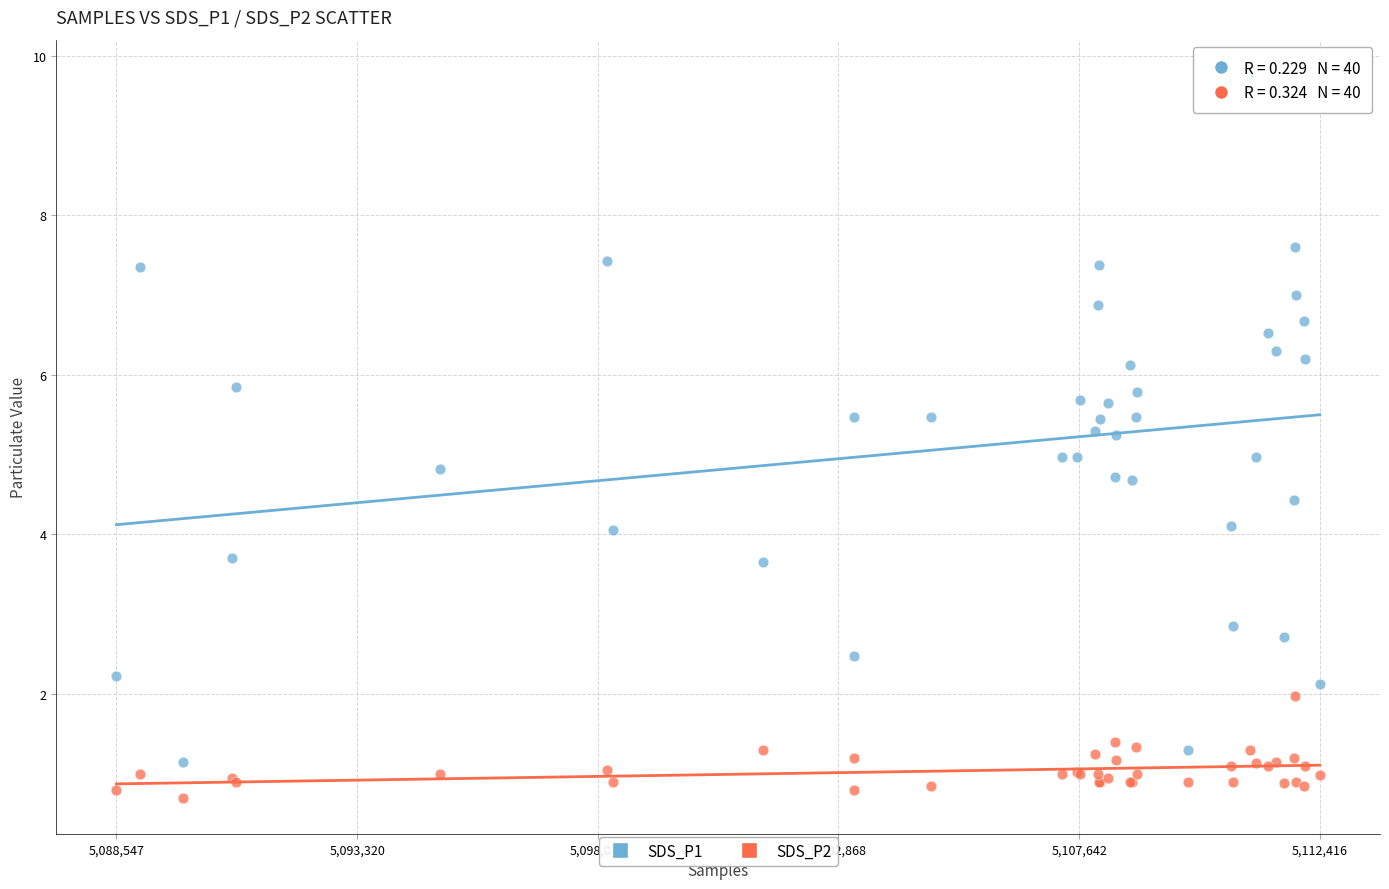

Which series has the largest Y range (max minus min)?

SDS_P1